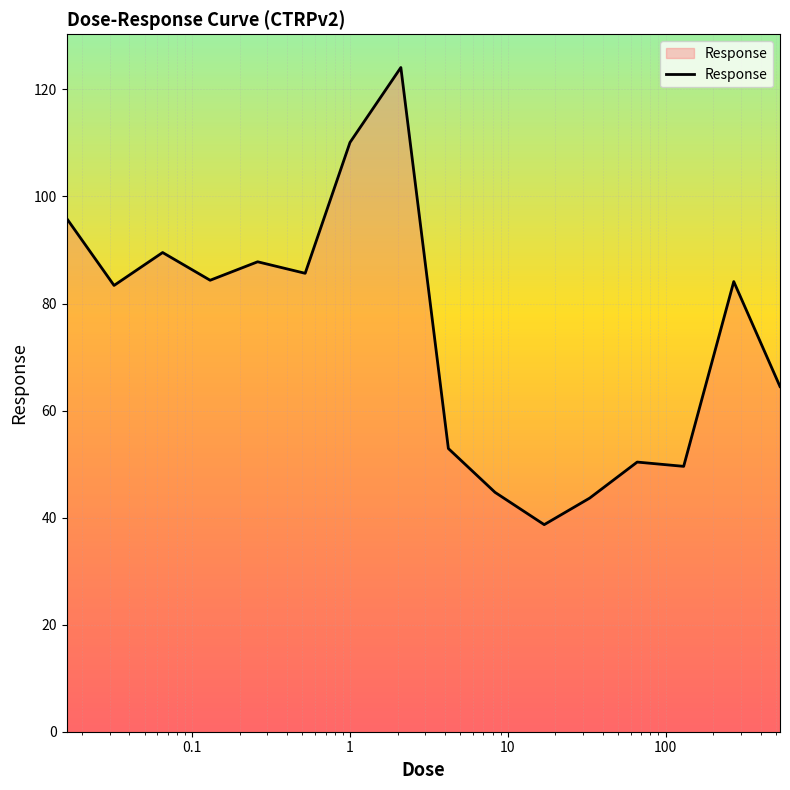

What is the difference between the maximum and minimum values?

85.4